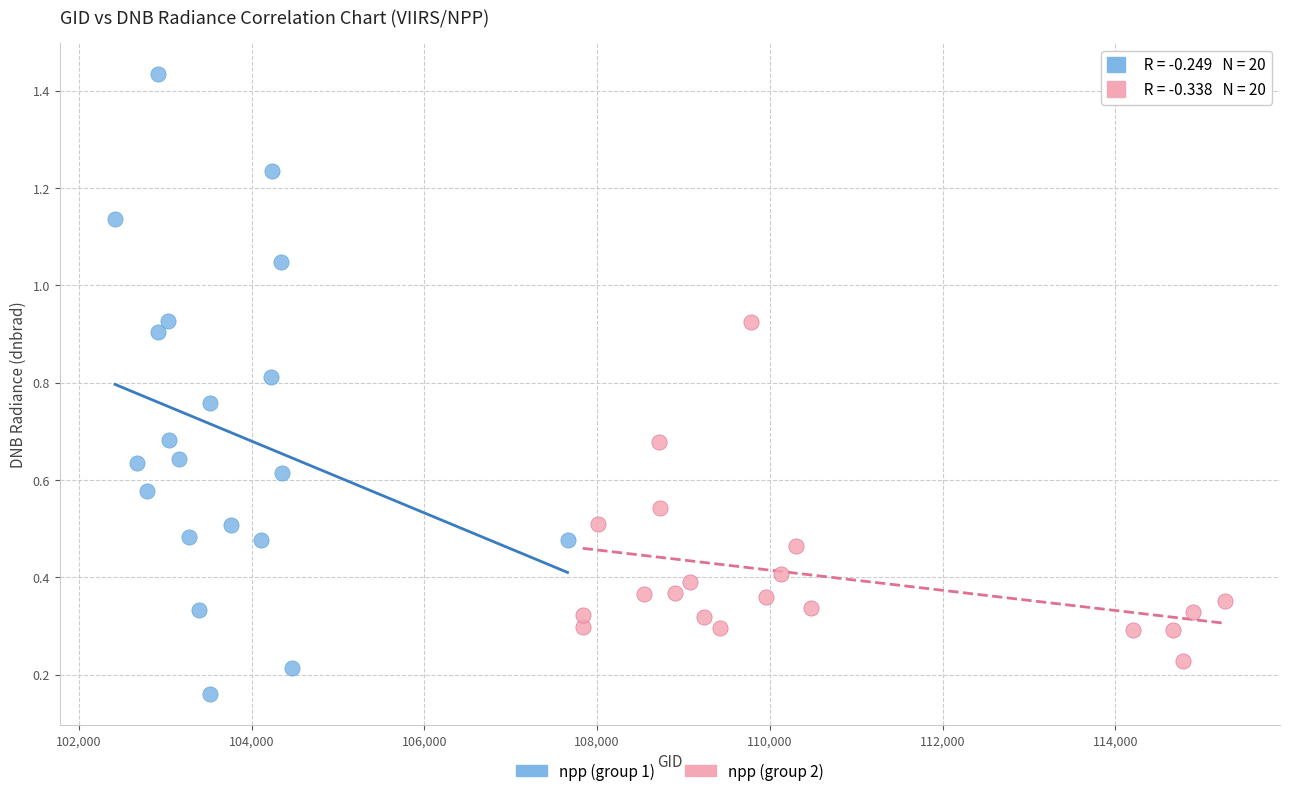

Which series reaches the maximum Y coordinate?

npp (group 1)